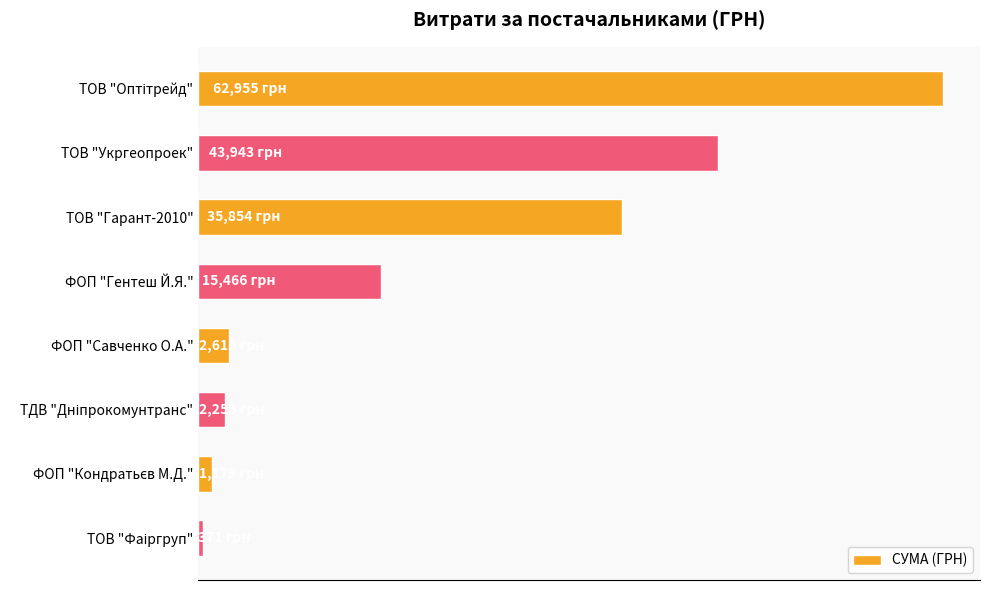

What is the minimum value shown in the chart?

370.6